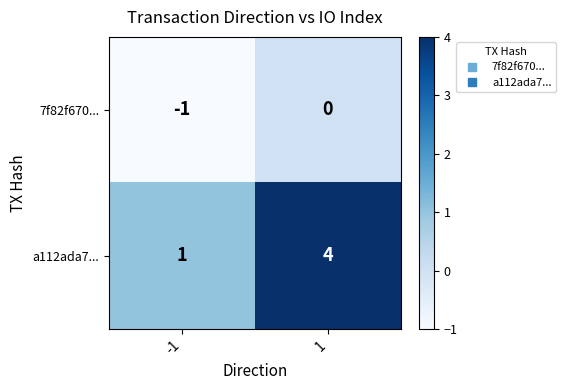

What is the sum of all a112ada7... values?

5